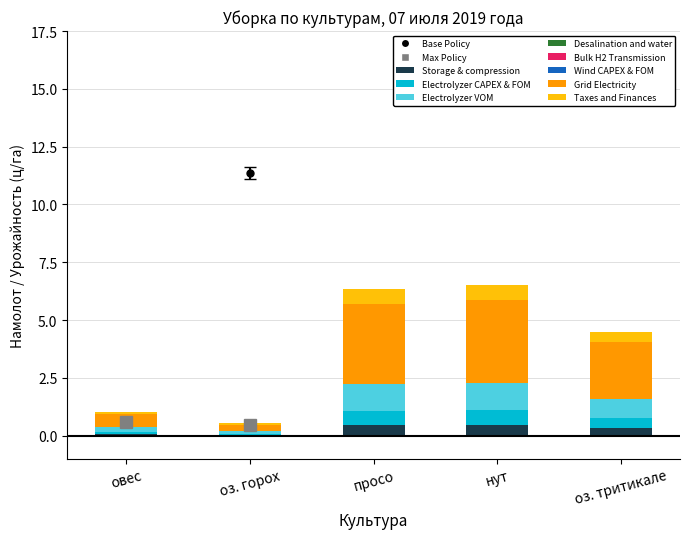

What is the sum of all Storage & compression values?

1.3